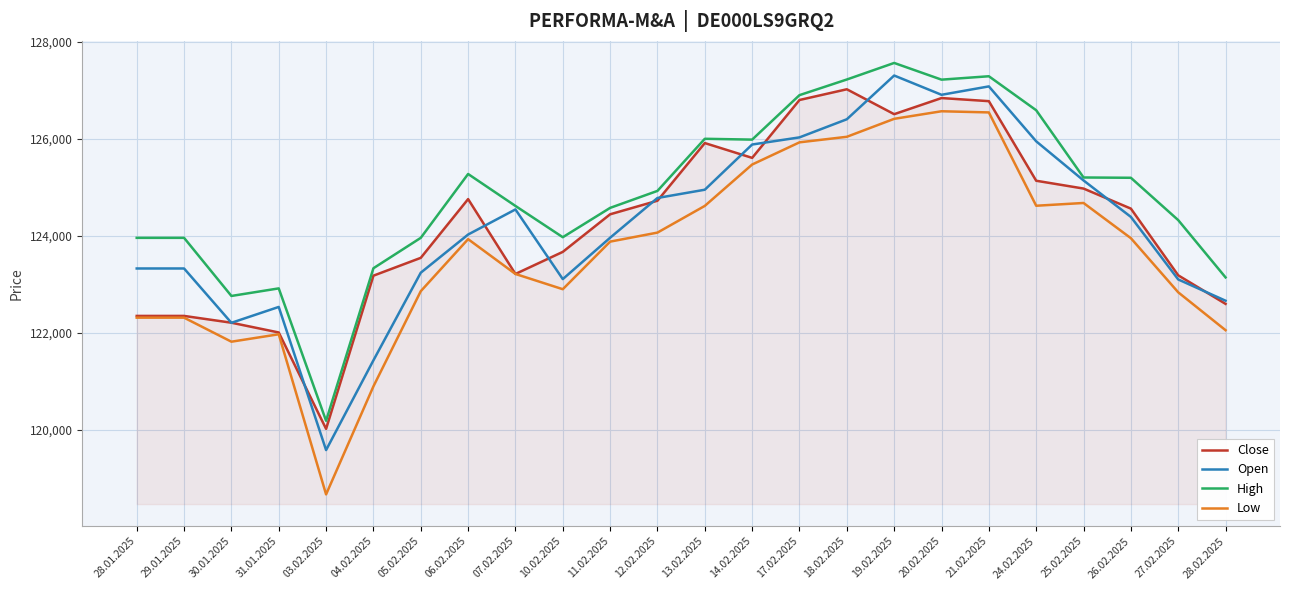

What is the difference between the maximum and minimum values in the Close series?

6994